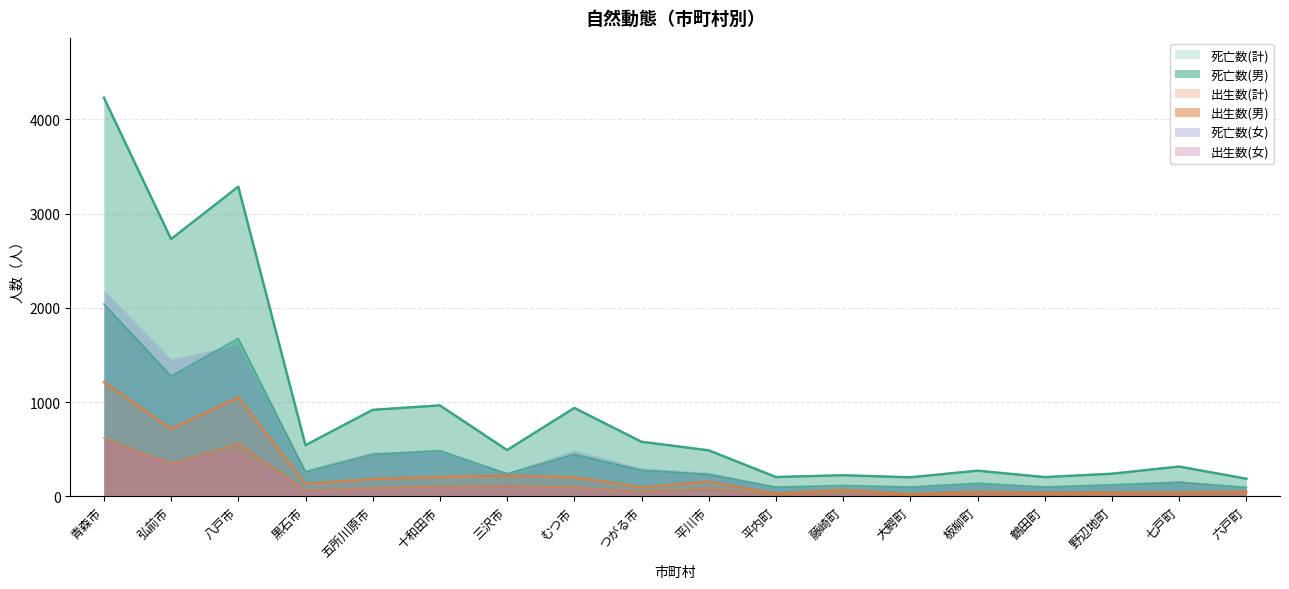

True or false: 死亡数(女) and 死亡数(男) cross at least once.

False